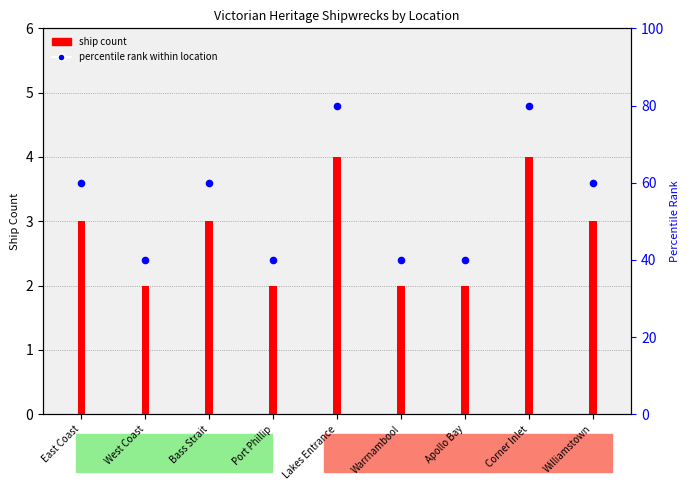

Which series has the largest total across all categories?

percentile rank within location